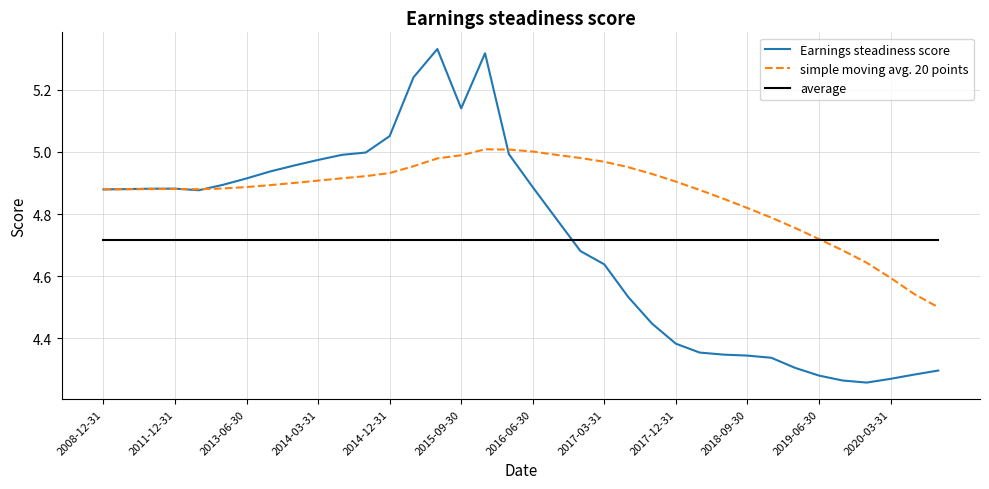

How many lines are shown in the chart?

3